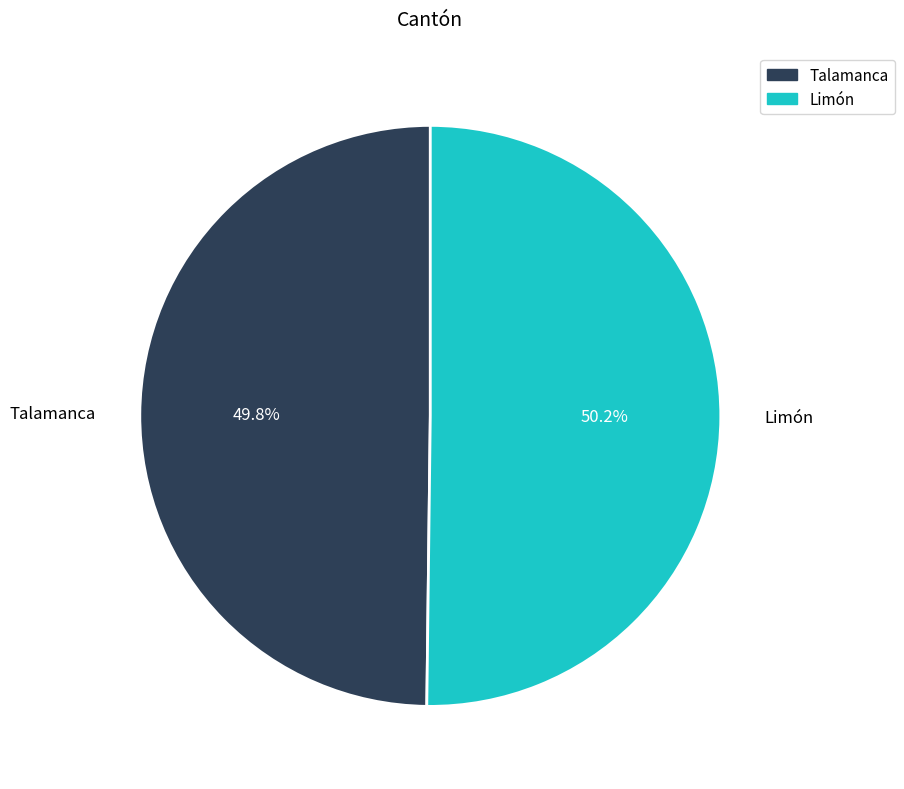

What percentage is the Talamanca slice, to the nearest percent?

50%